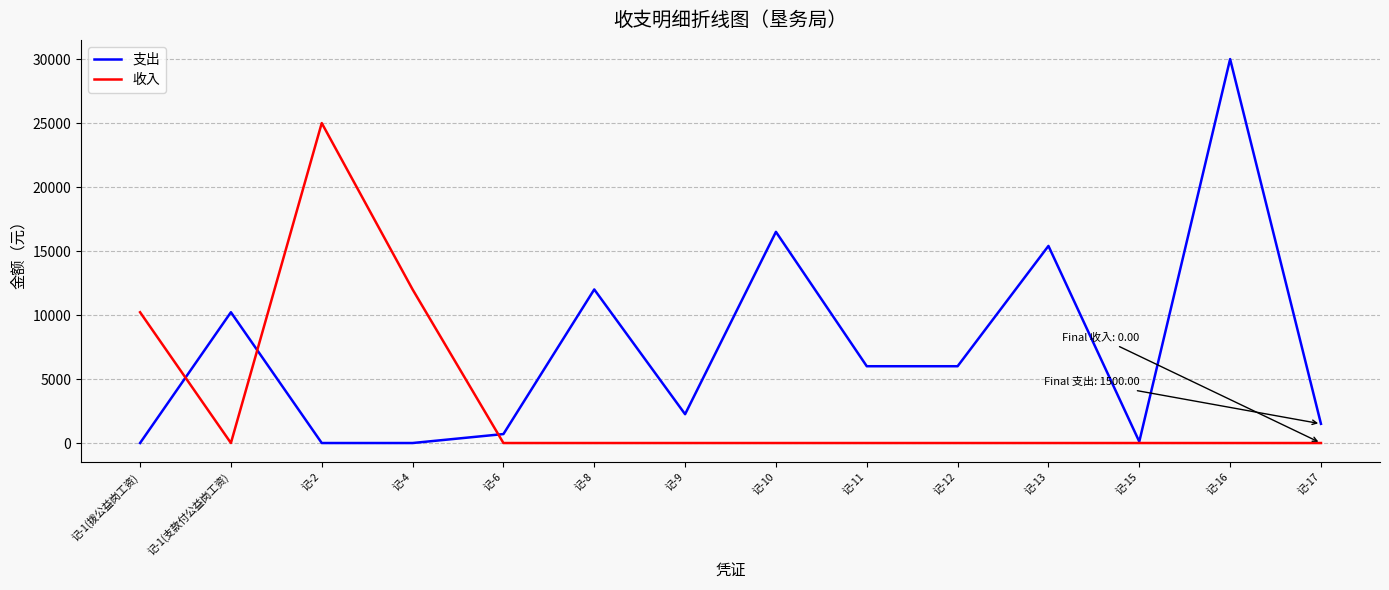

The value of 收入 at 记-17 is -17434.3. True or false?

False